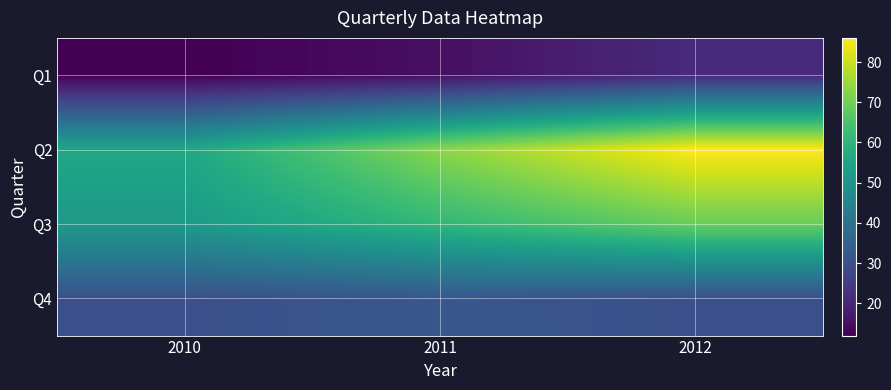

What is the minimum value shown in the chart?

12